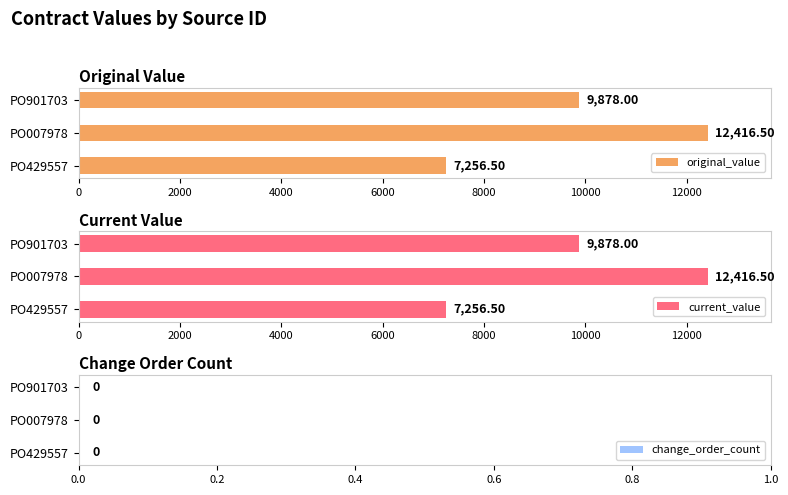

What is the minimum value for original_value?

7256.5